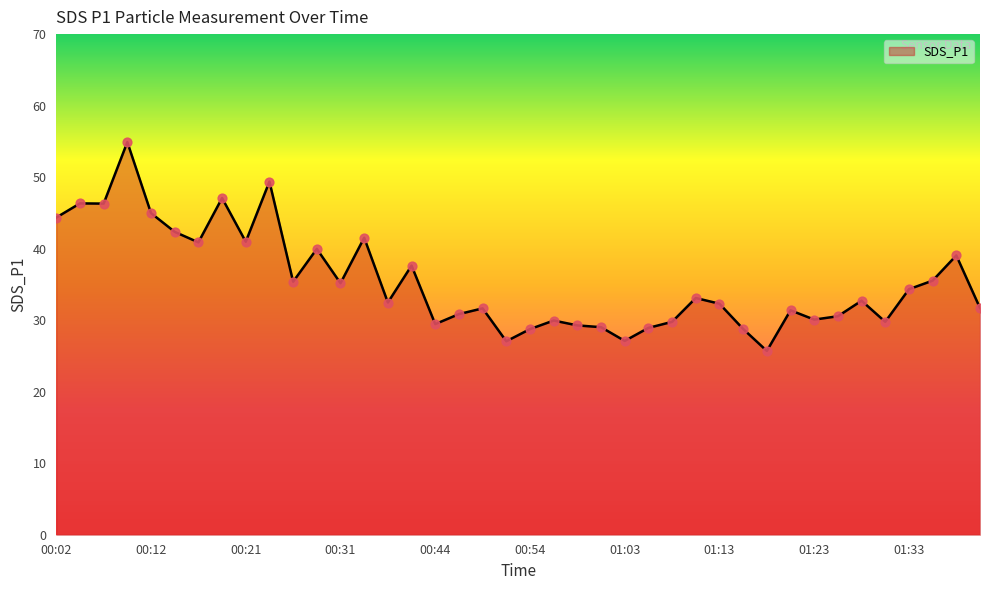

What is the difference between the maximum and minimum values?

29.2